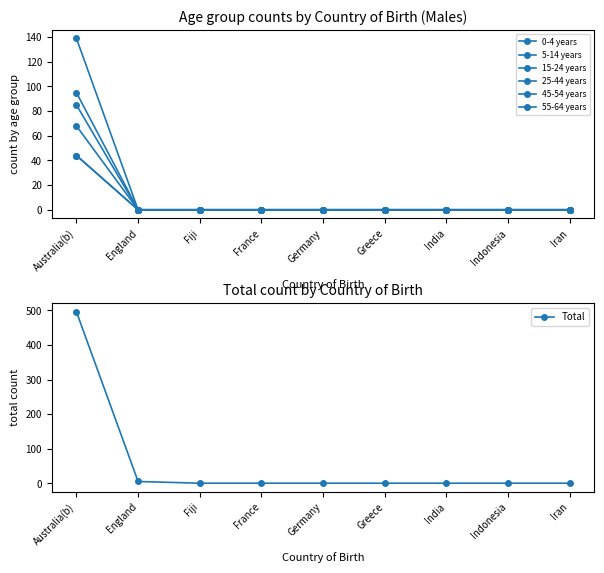

True or false: 0-4 years and 5-14 years cross at least once.

False